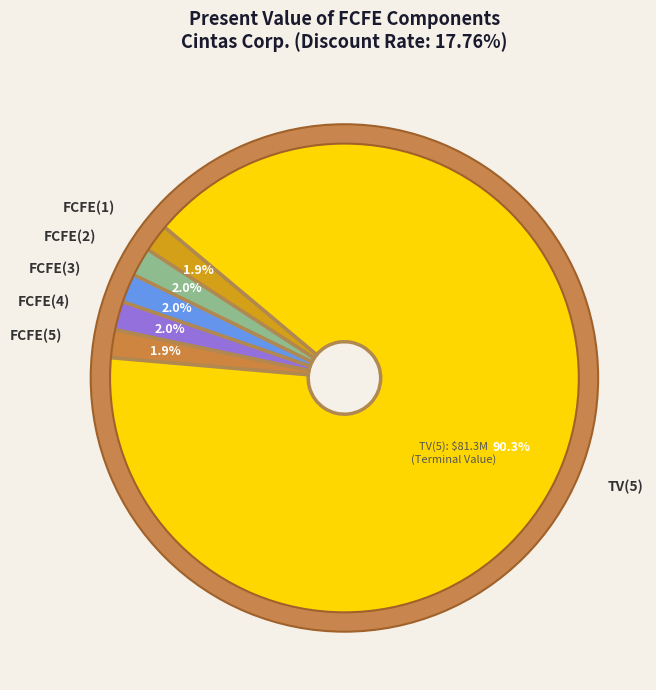

Rank the categories by value from lowest to highest.

FCFE(1), FCFE(5), FCFE(2), FCFE(4), FCFE(3), TV(5)